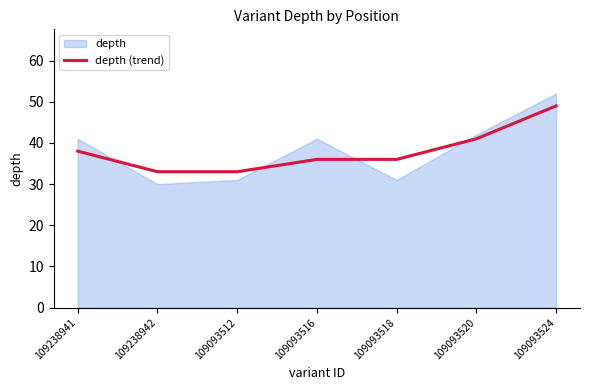

List the labels in order of value, largest first.

109093524, 109093520, 109238941, 109093516, 109093518, 109238942, 109093512